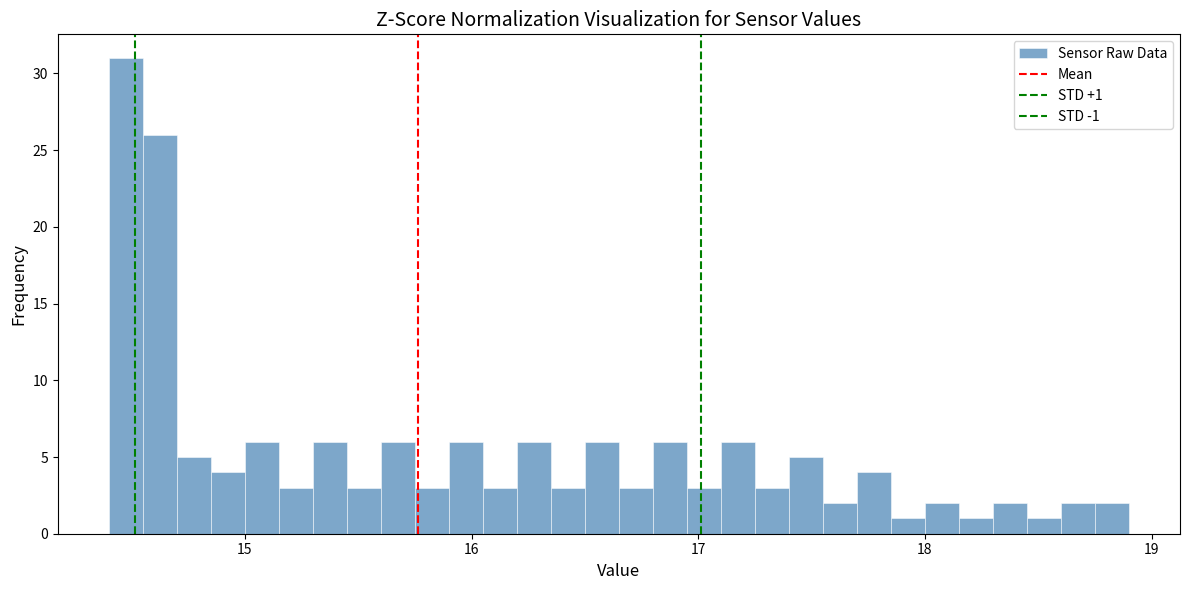

Around what value on the x-axis is the tallest bar? Give the approximate position of its centre, as read against the axis.

14.5